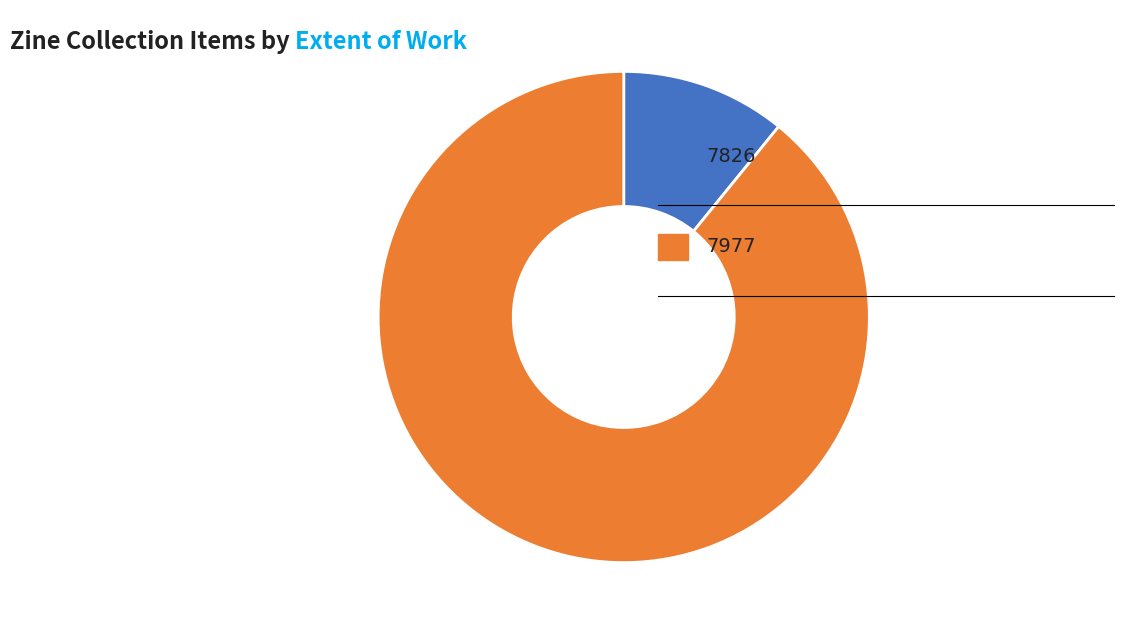

Is there a majority slice in this chart?

Yes